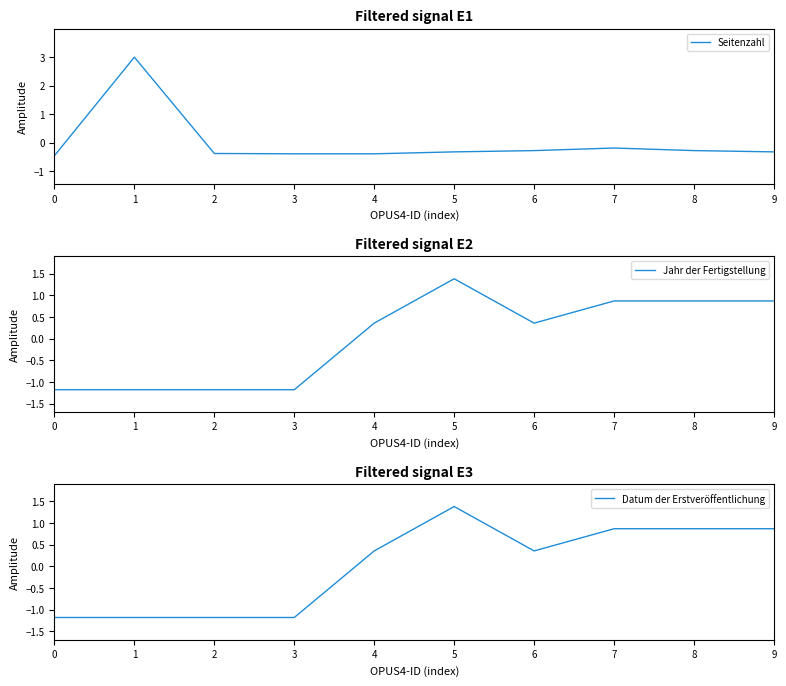

Which label corresponds to the largest value in the chart?

1